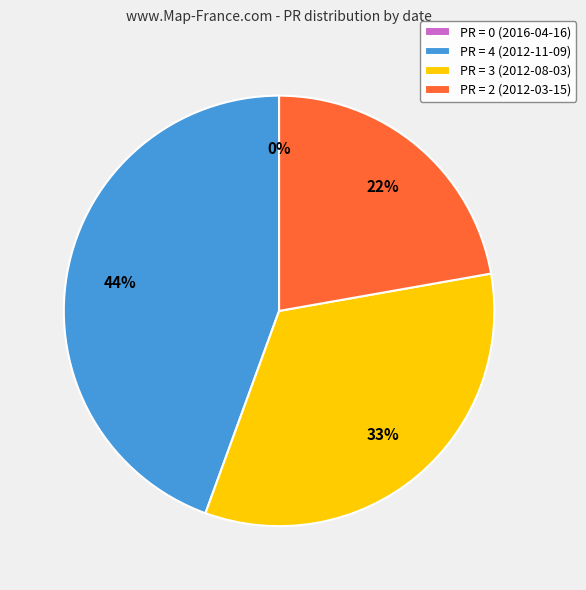

Count the number of slices in the pie.

4